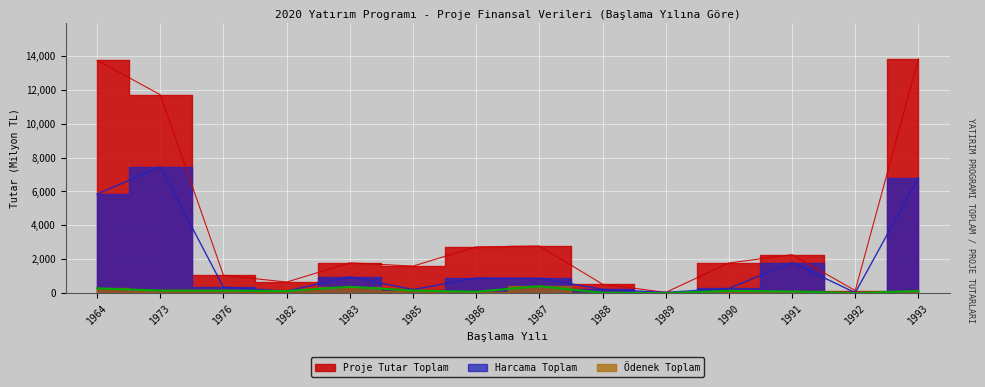

How many values in the Harcama Toplam series are below 870?

7